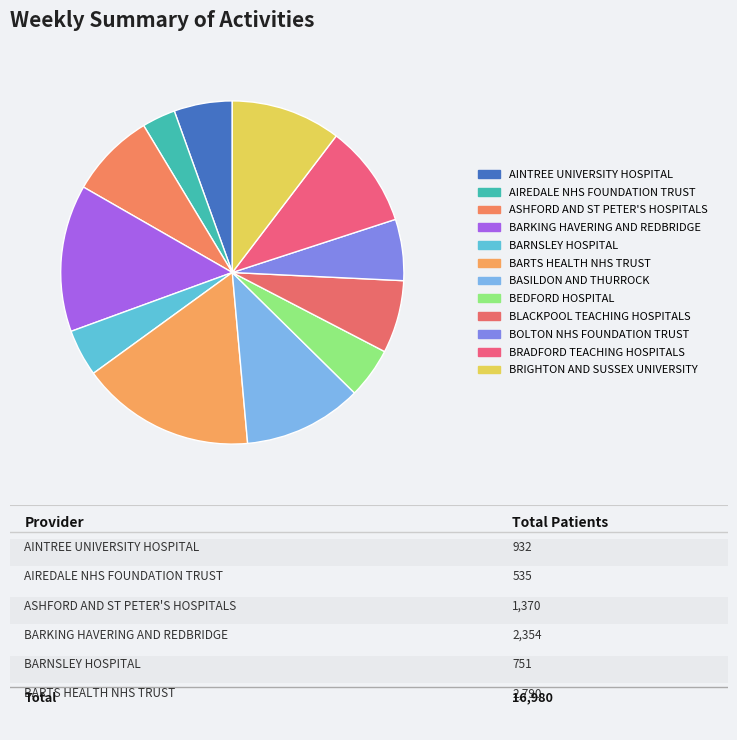

What is the smallest slice in the pie chart?

AIREDALE NHS FOUNDATION TRUST